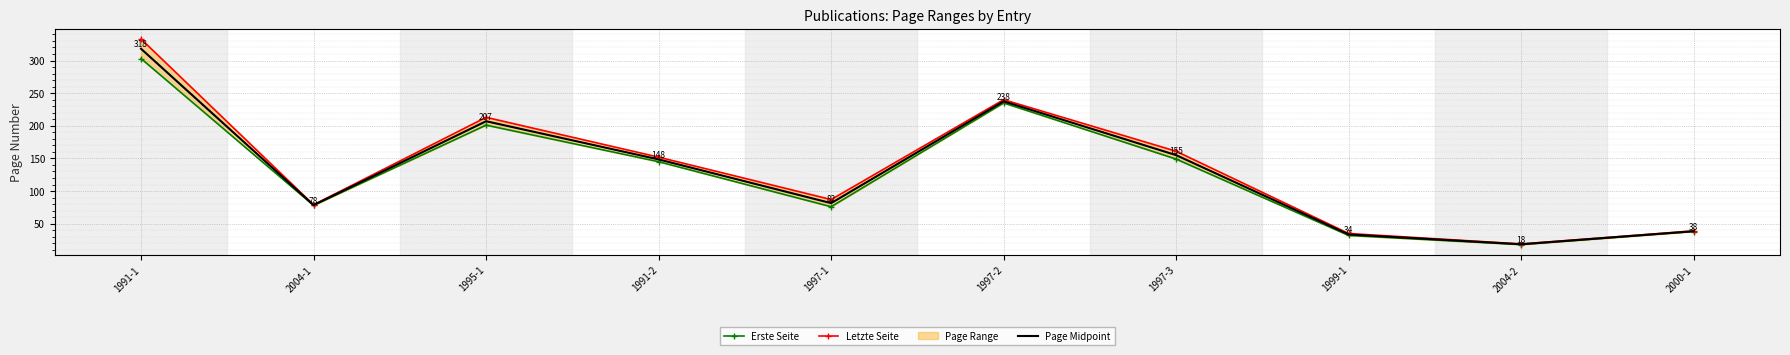

Which series has the largest total across all categories?

Letzte Seite